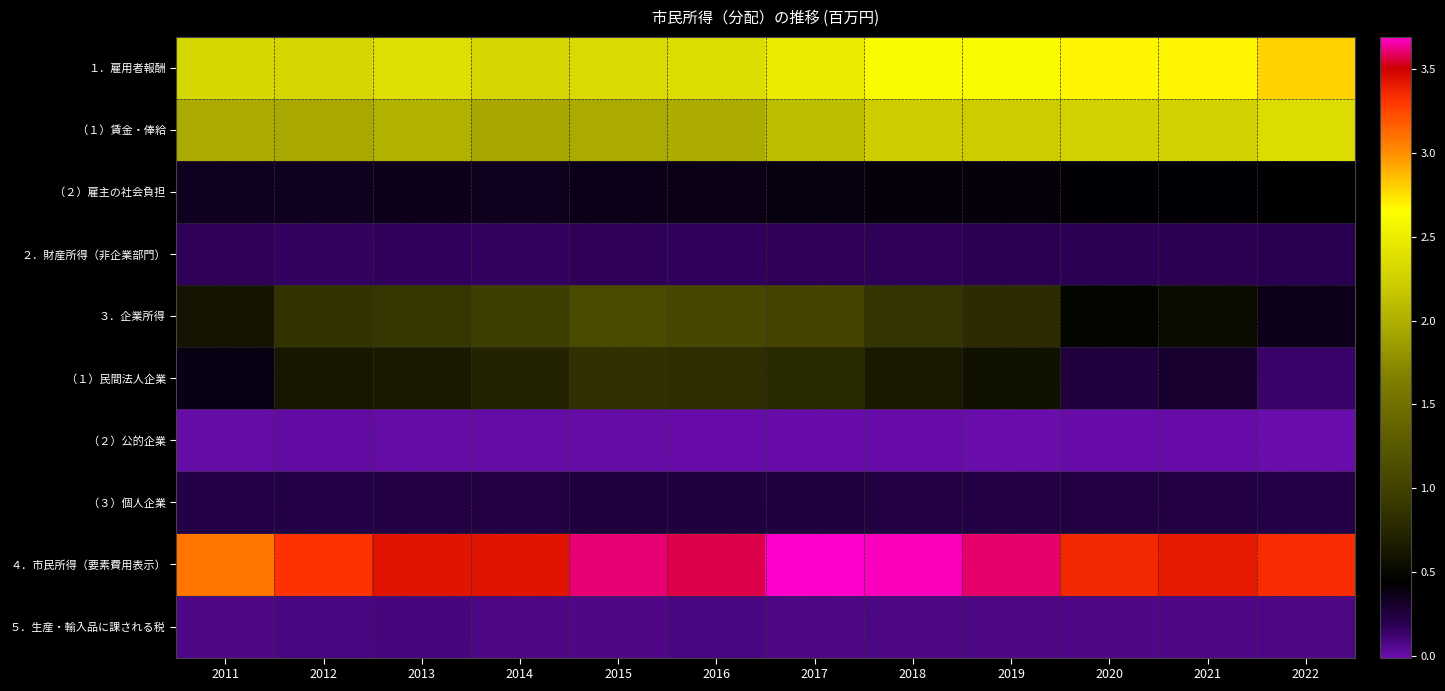

At which category does the chart reach its minimum across all series?

2022